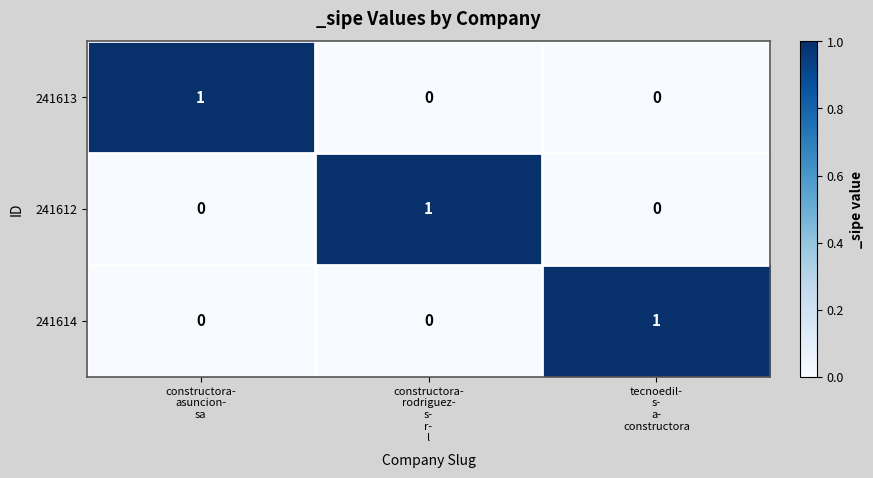

How many 241613 values are between 0 and 1?

3